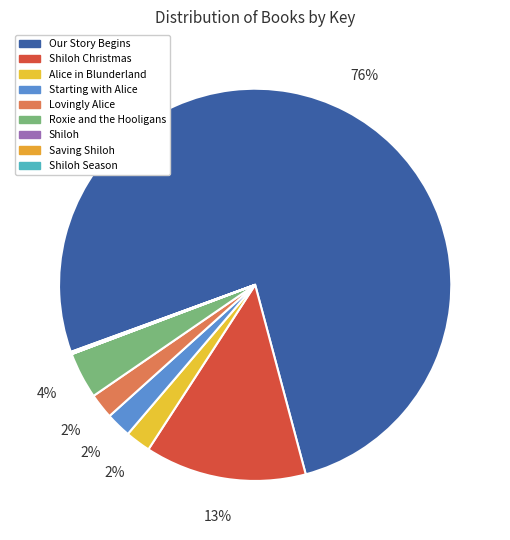

Is the sum of Shiloh and Alice in Blunderland greater than half?

No